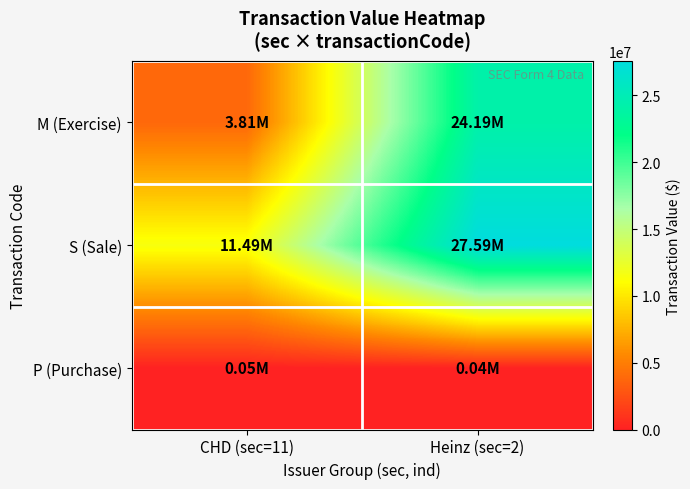

Reading left to right, extract all data points from this chart.

M (Exercise): CHD (sec=11)=3810879	Heinz (sec=2)=24191183
S (Sale): CHD (sec=11)=11485394	Heinz (sec=2)=27586989
P (Purchase): CHD (sec=11)=45048	Heinz (sec=2)=35150